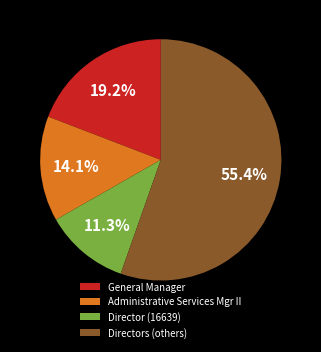

Does any single category account for the majority?

Yes